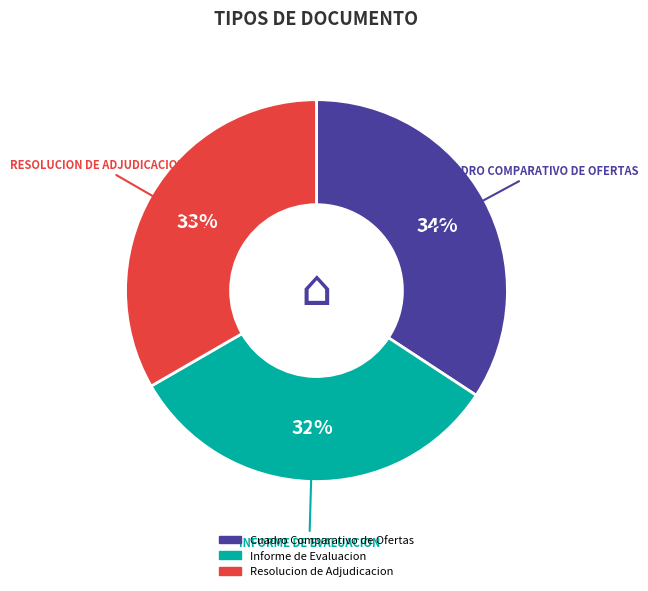

Rank the categories by value from lowest to highest.

Informe de Evaluacion, Resolucion de Adjudicacion, Cuadro Comparativo de Ofertas